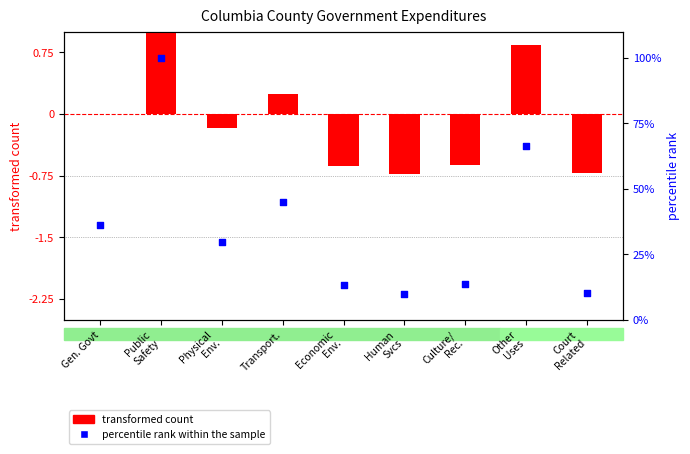

Is the value of transformed count at Physical
Env. greater than the value of percentile rank within the sample at Transport.?

No